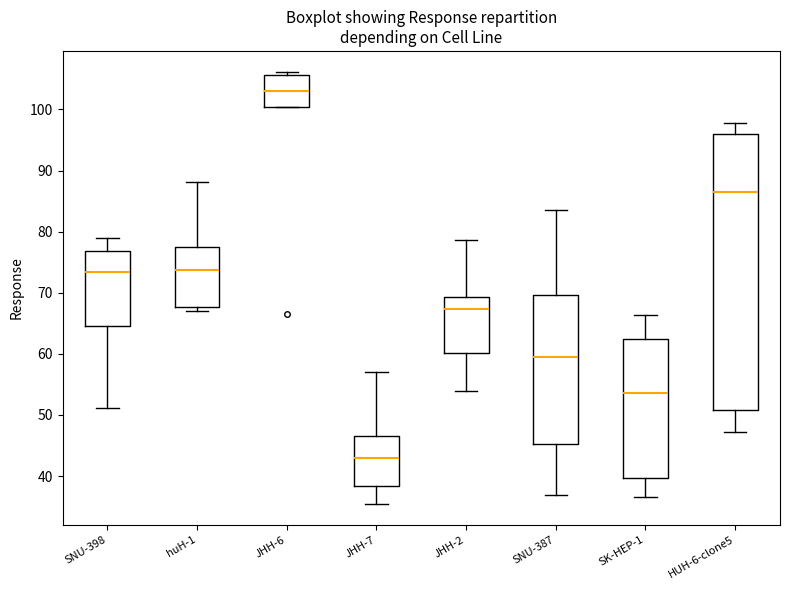

Which box is the tallest, from its lower edge to its upper edge?

HUH-6-clone5